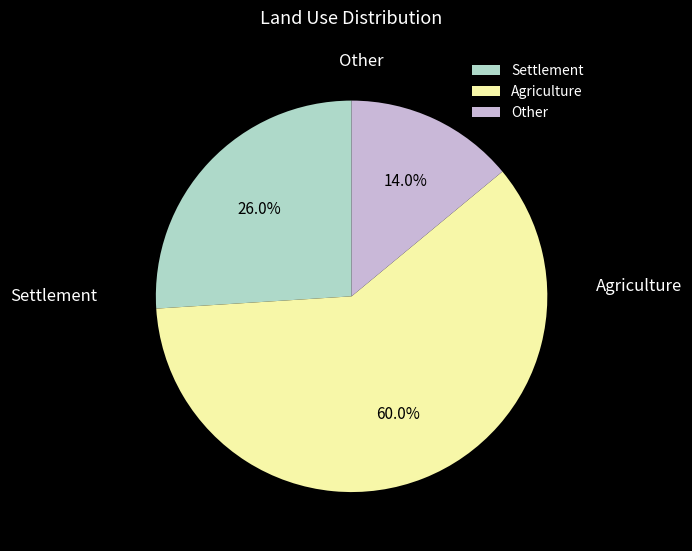

Which has a higher value, Settlement or Agriculture?

Agriculture